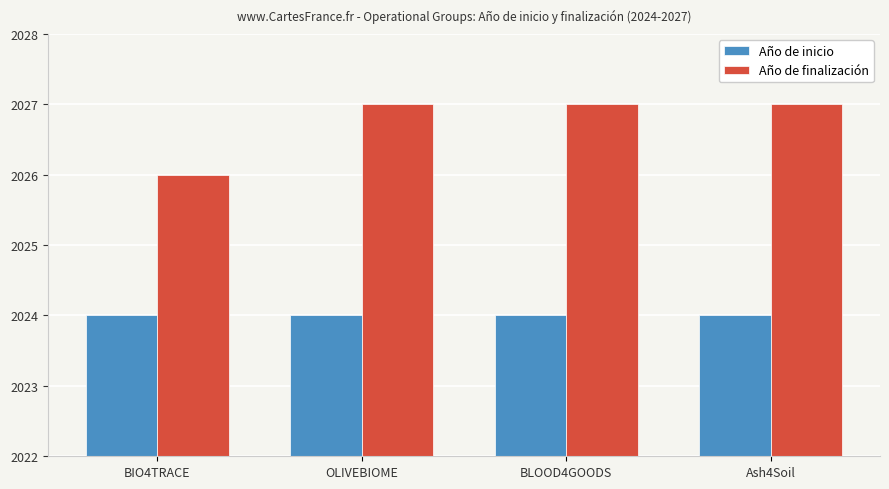

The value of Año de inicio at Ash4Soil is 1268. True or false?

False